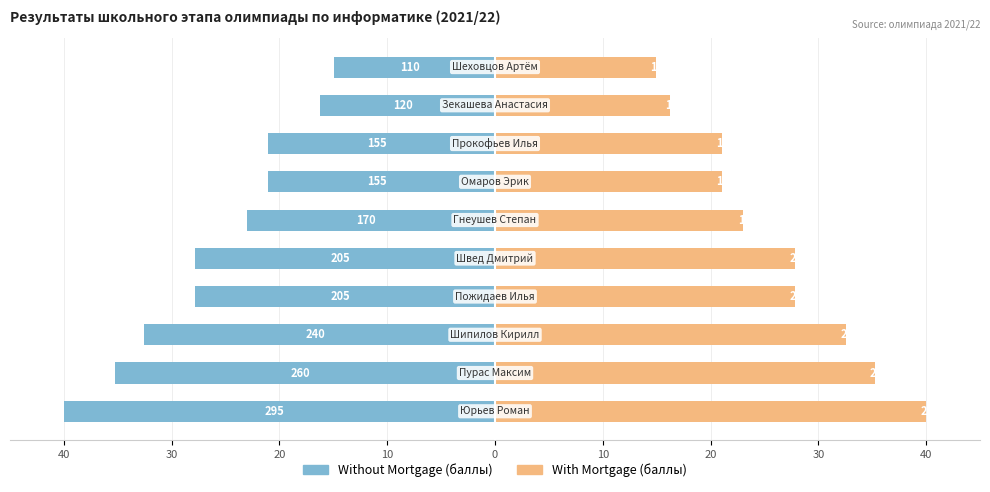

What are all the series names shown in the legend?

Without Mortgage, With Mortgage